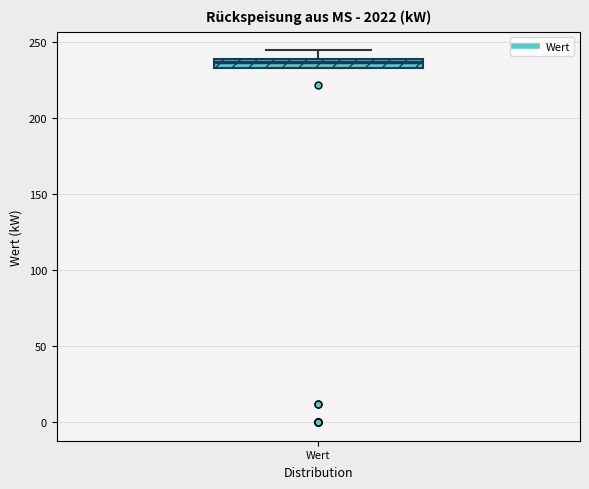

Where is the lower edge of the box for Wert on the y-axis? The values are not printed on the chart, so give them approximately, as read against the axis.

235